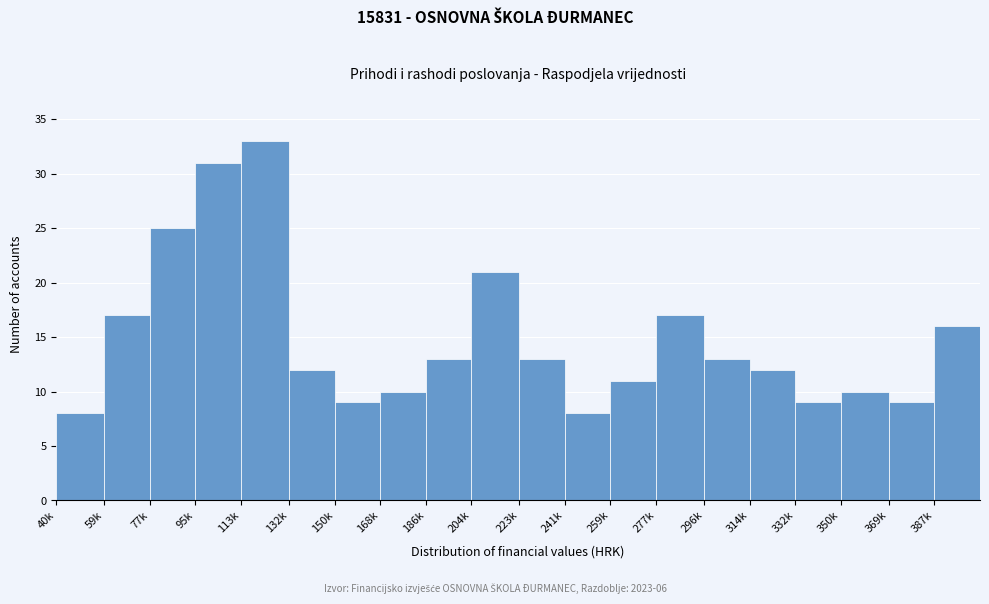

Reading left to right, transcribe all the data shown in this chart.

8	17	25	31	33	12	9	10	13	21	13	8	11	17	13	12	9	10	9	16